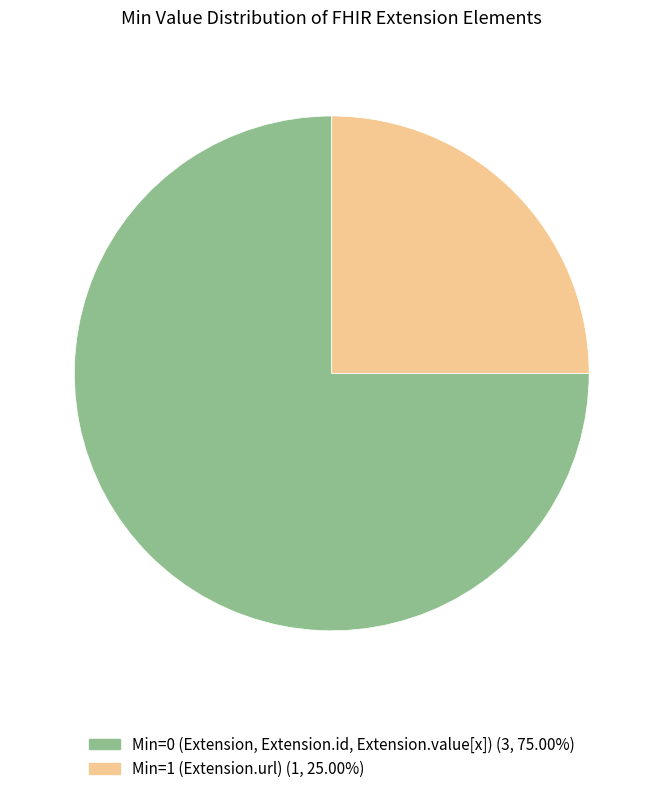

Does any single category account for the majority?

Yes